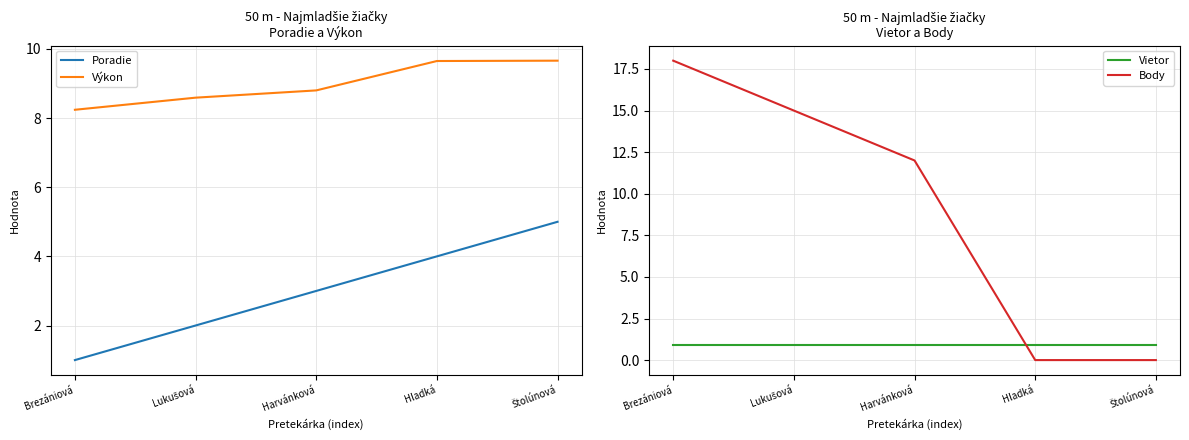

What position from the right is Lukušová?

4